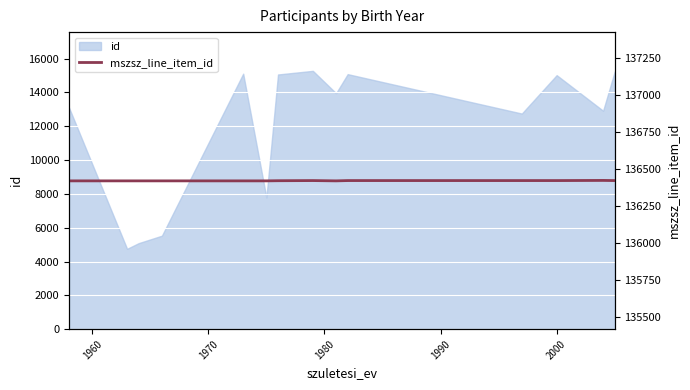

How many values are below 136420?

7